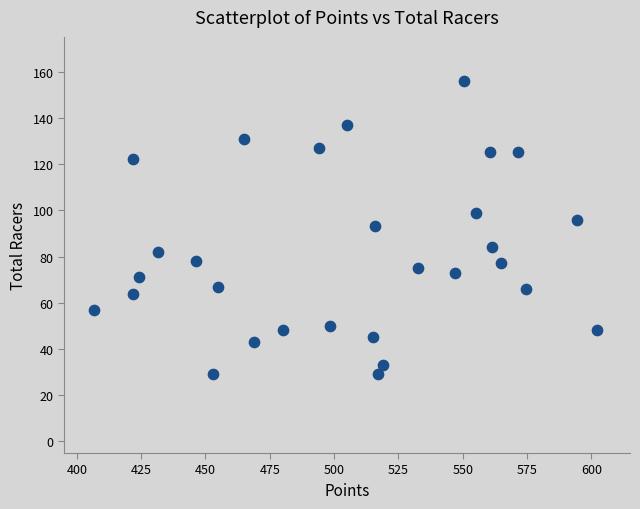

What is the range of Y values (max minus min)?

127